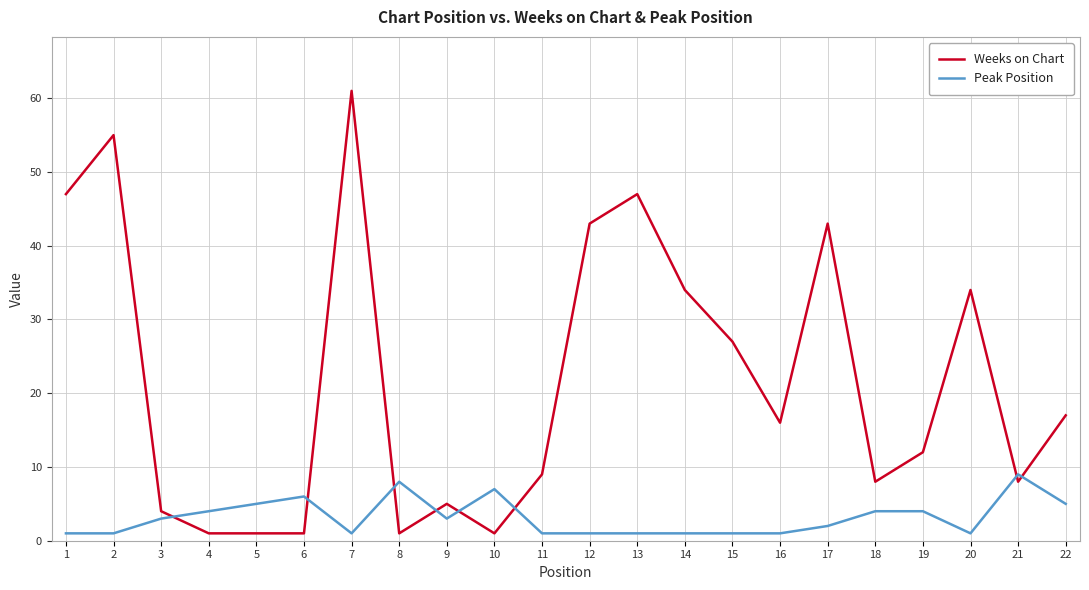

How many distinct data groups are displayed?

2